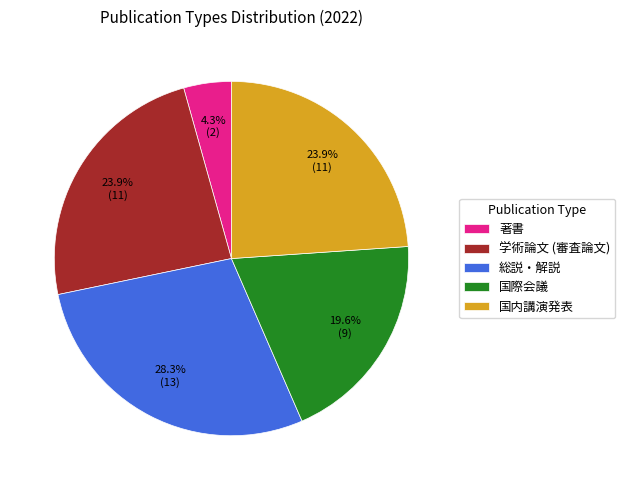

Is 学術論文 (審査論文) the majority of the pie?

No